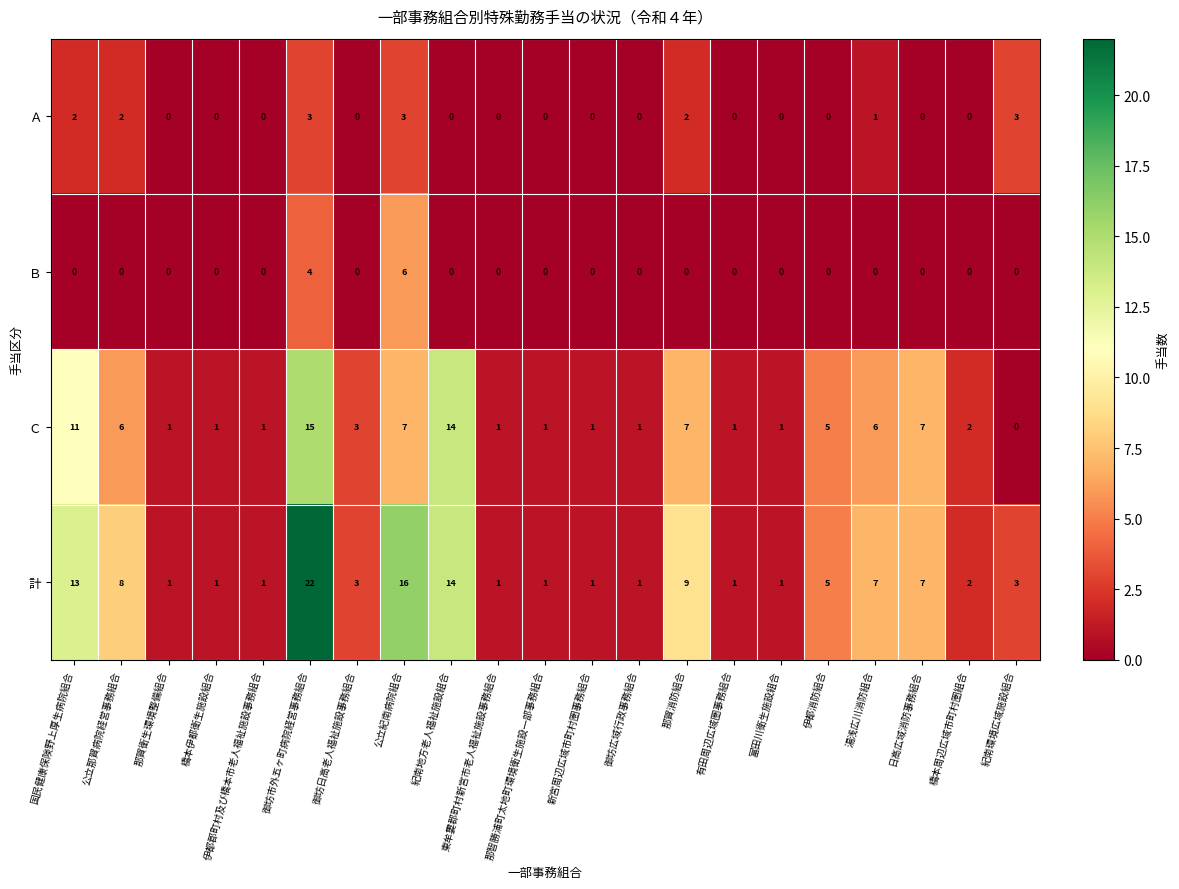

What is the highest value of the 計 series?

22